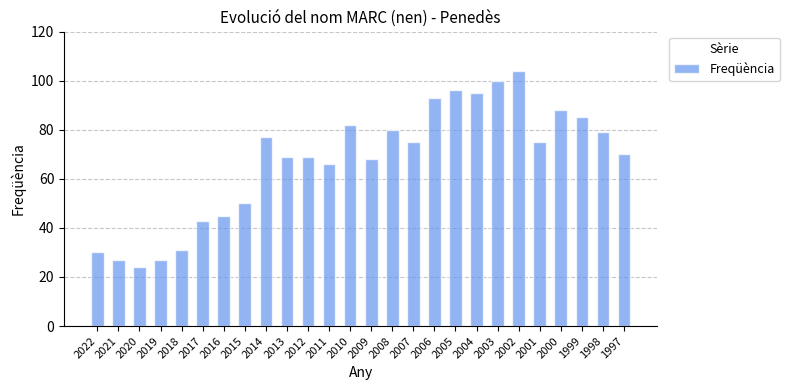

Which label corresponds to the largest value in the chart?

2002